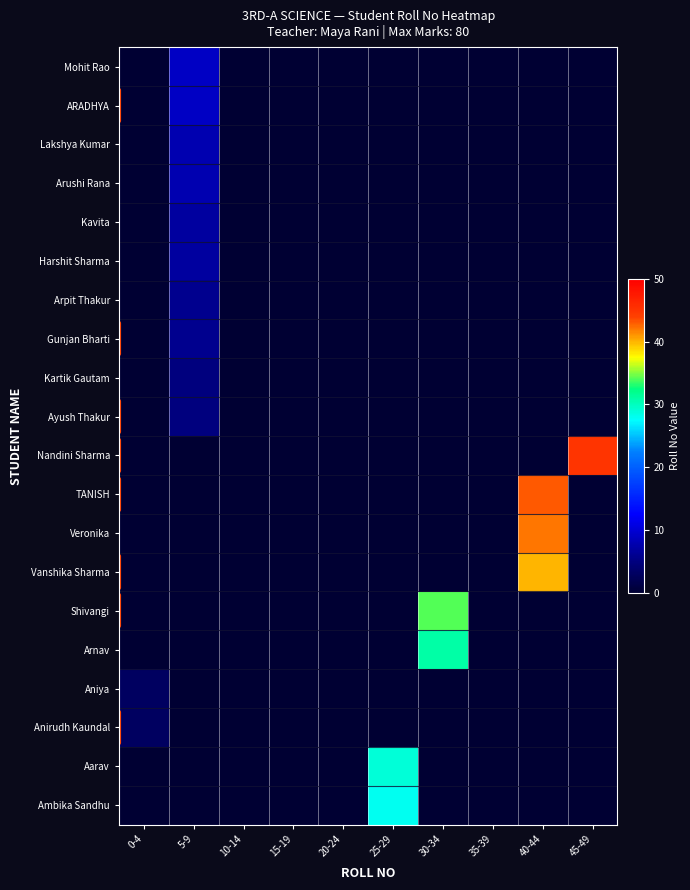

Which series has the largest total across all categories?

Nandini Sharma